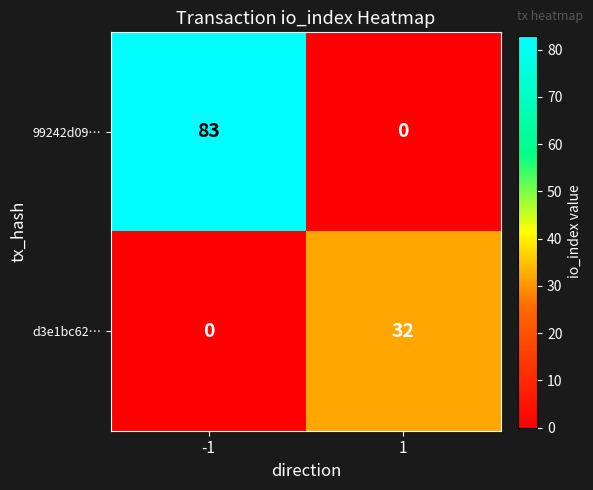

What is the difference between the highest and lowest values at 1?

32